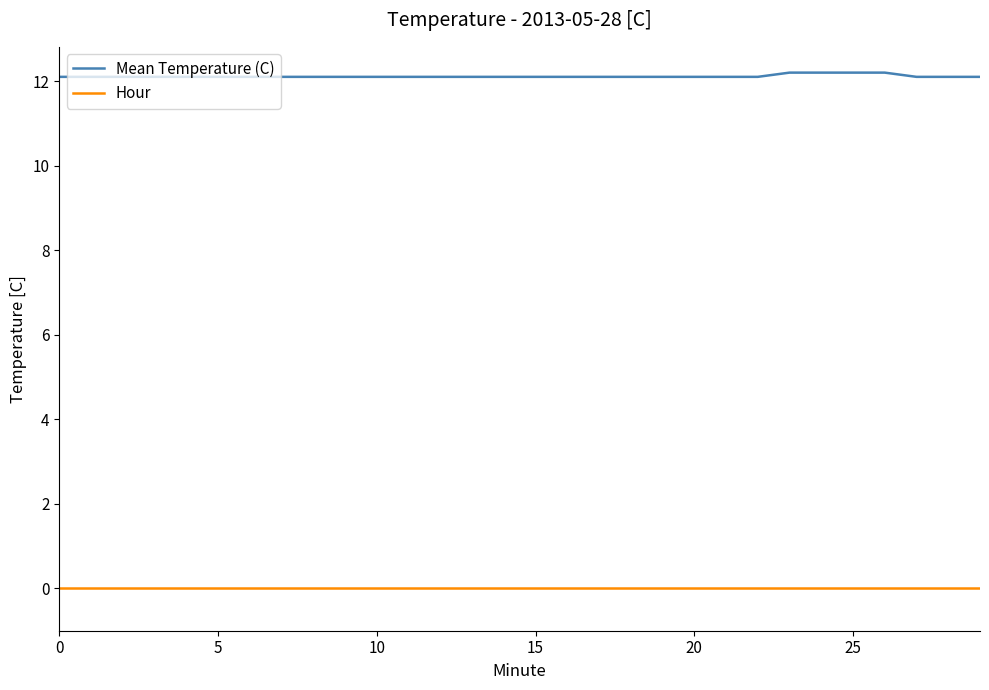

List the series in order of their overall mean, highest first.

Mean Temperature (C), Hour